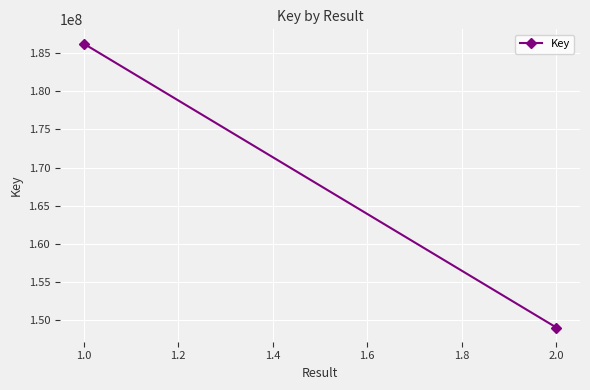

The chart shows a value of 61524619 at 2.0. True or false?

False